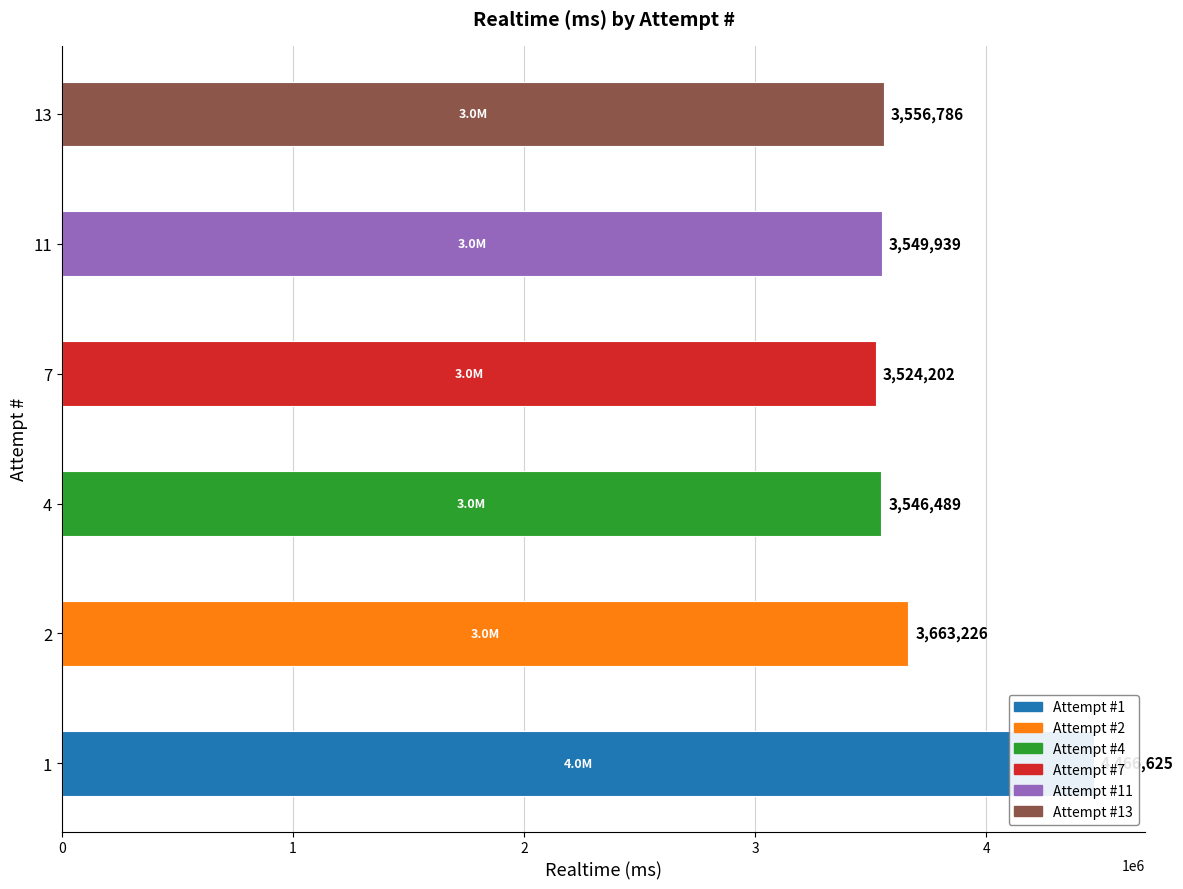

What is the difference between the maximum and second lowest values?

920136